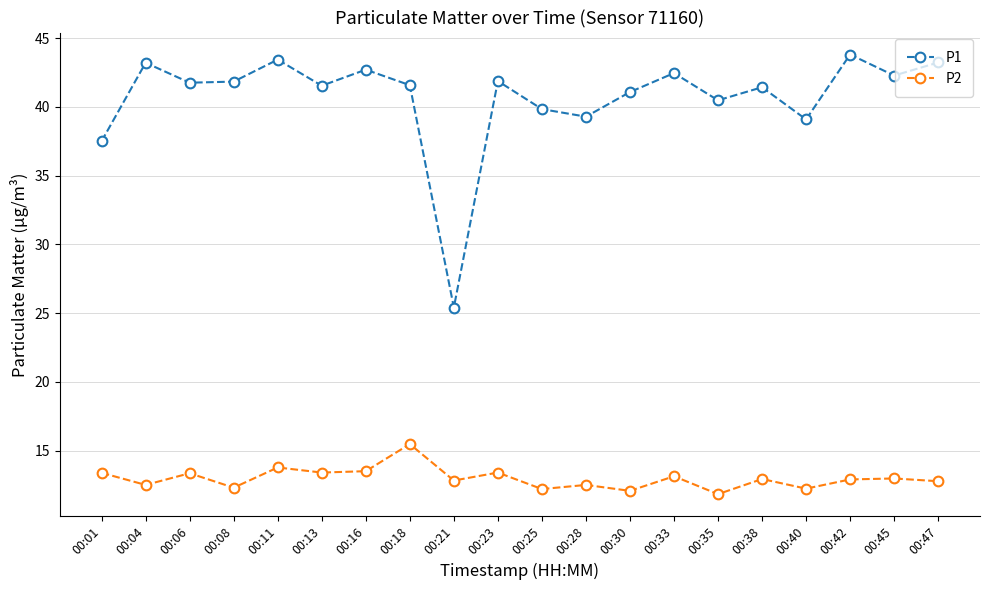

What is the total value across all series at 00:40?

51.3